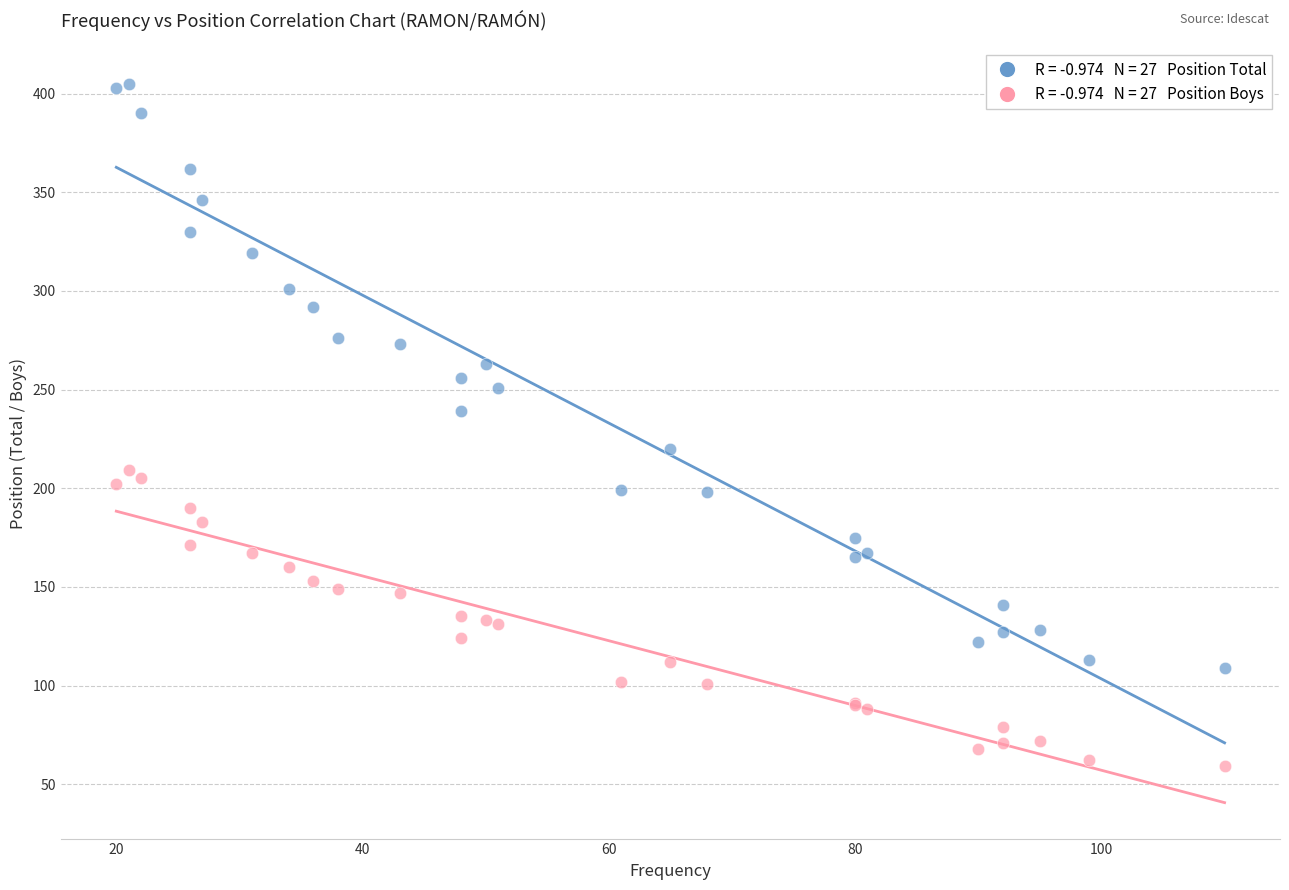

Across all series, what Y value is closest to 232?

239